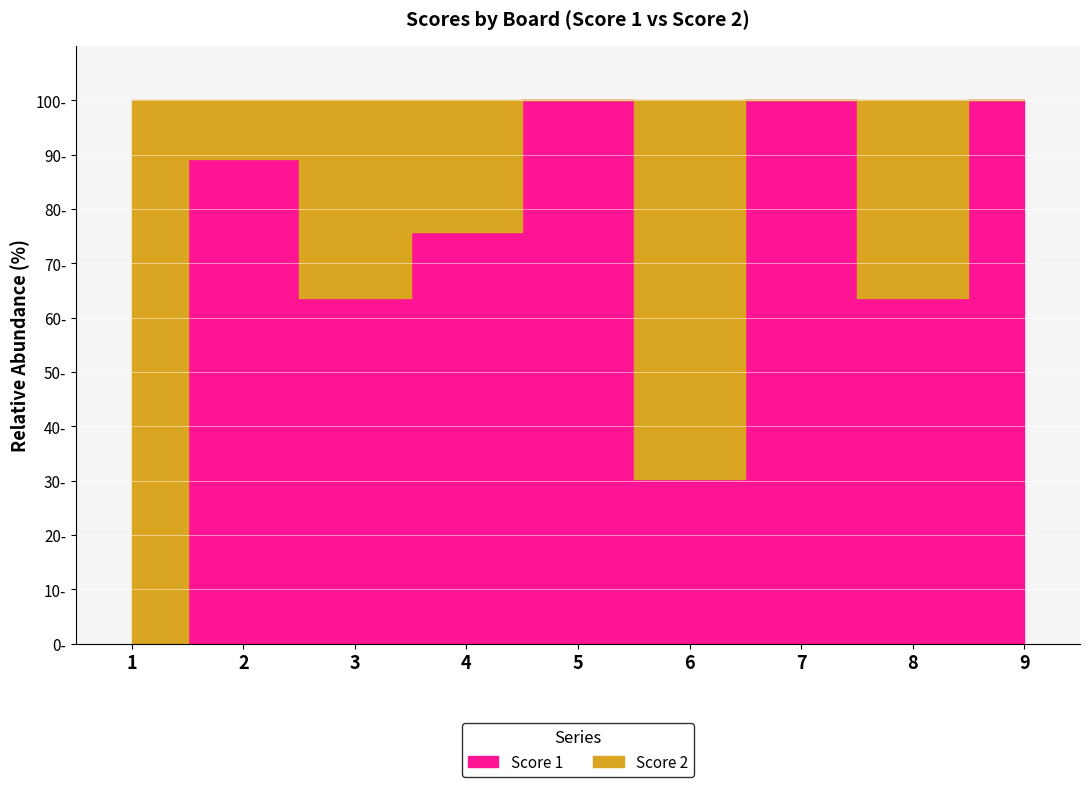

How many data points in Score 1 are above 21?

4